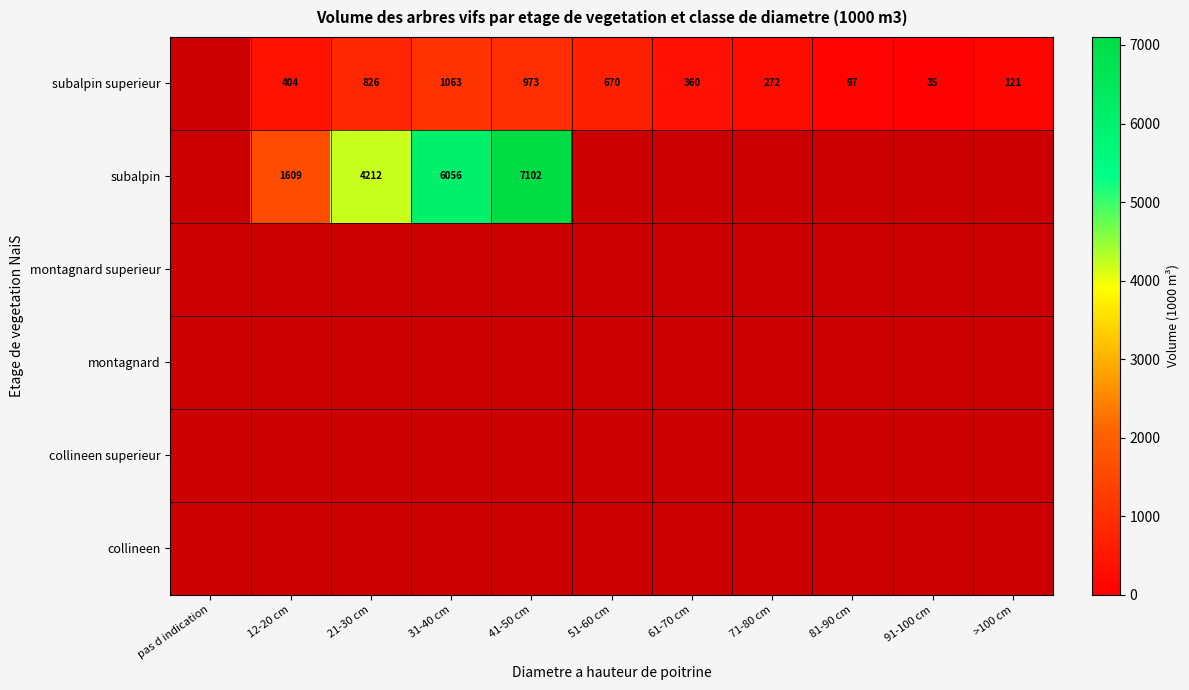

The subalpin superieur series shows 670 at 51-60 cm. True or false?

True